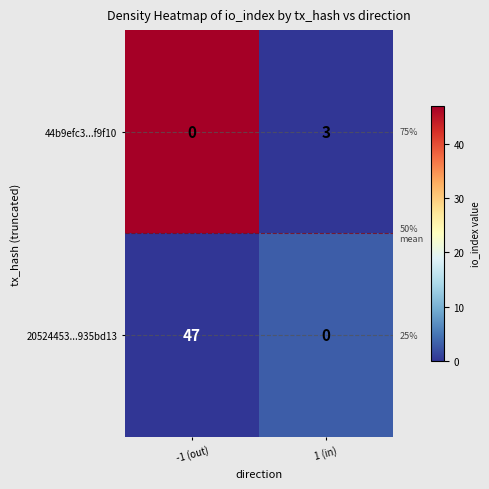

Rank the series by their maximum value, from highest to lowest.

20524453...935bd13, 44b9efc3...f9f10